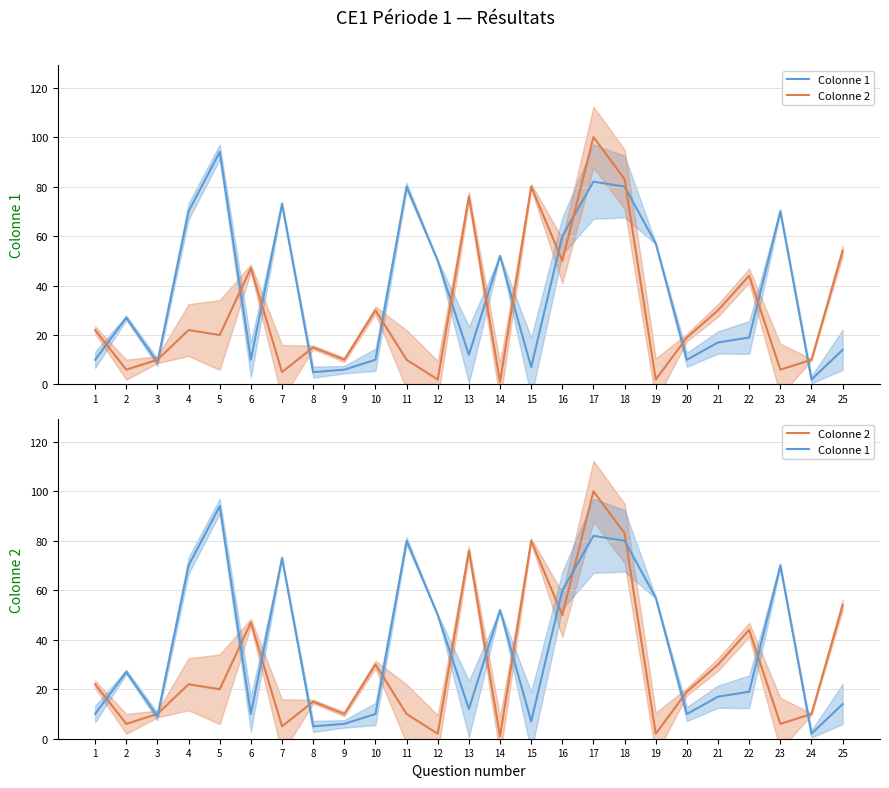

What is the total value across all series at 18?

163